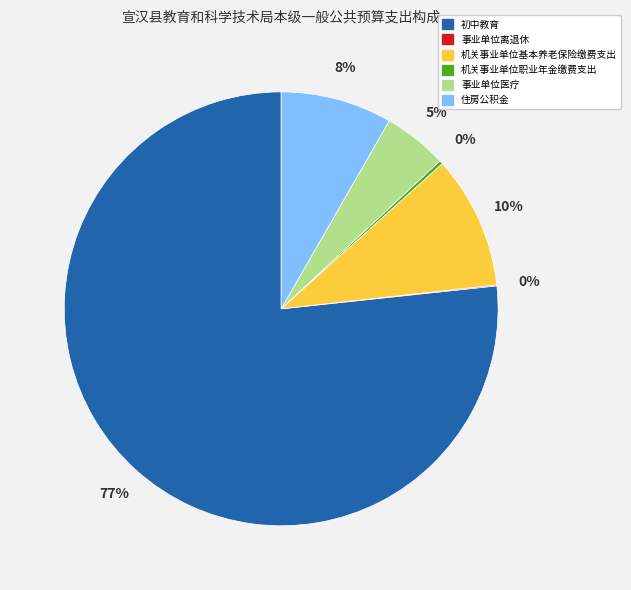

To the nearest percent, what portion does 机关事业单位基本养老保险缴费支出 represent?

10%